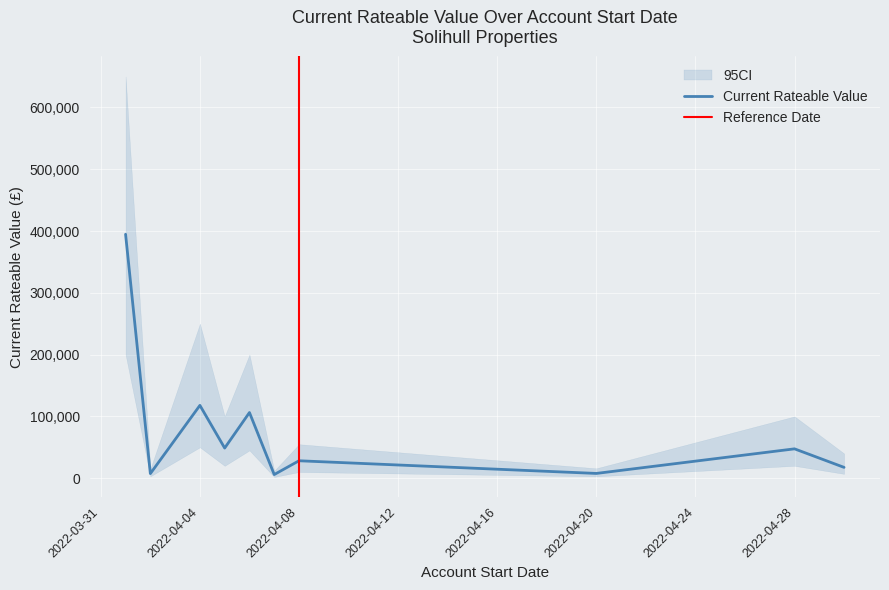

At which label does the data first exceed 47500?

2022-04-01